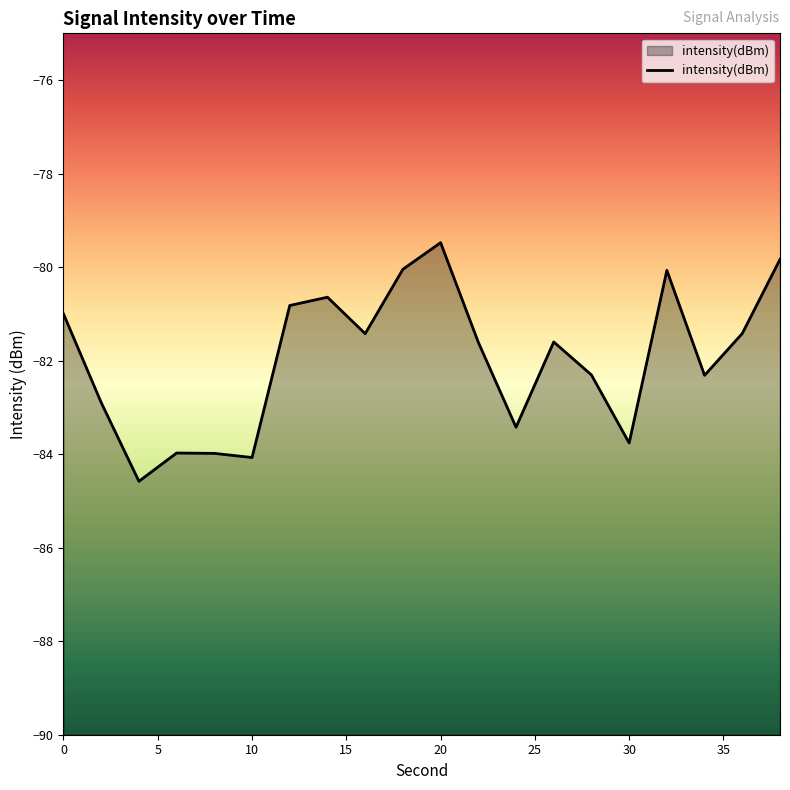

What is the value of the 10th point from the left?

-80.0